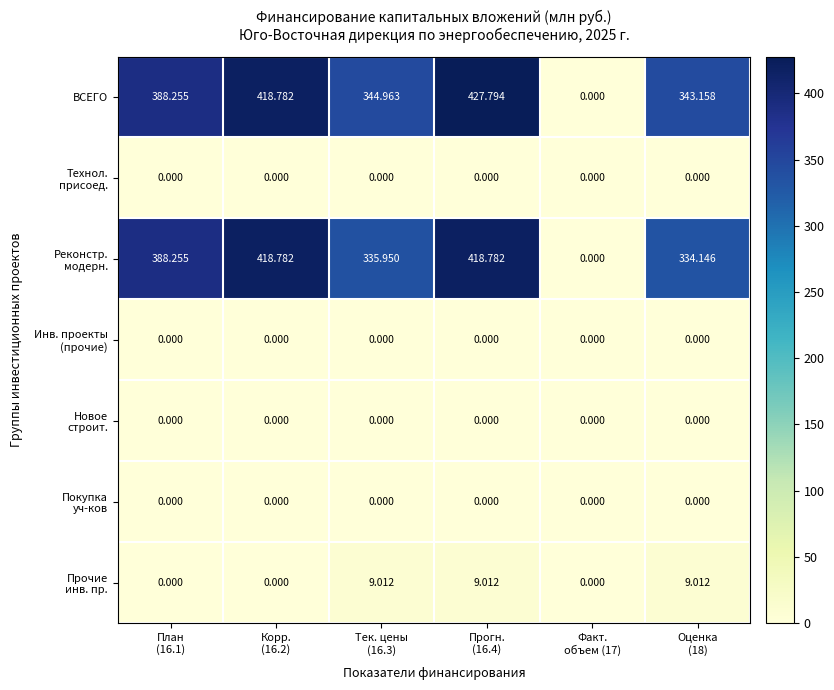

Which series has the largest total across all categories?

ВСЕГО